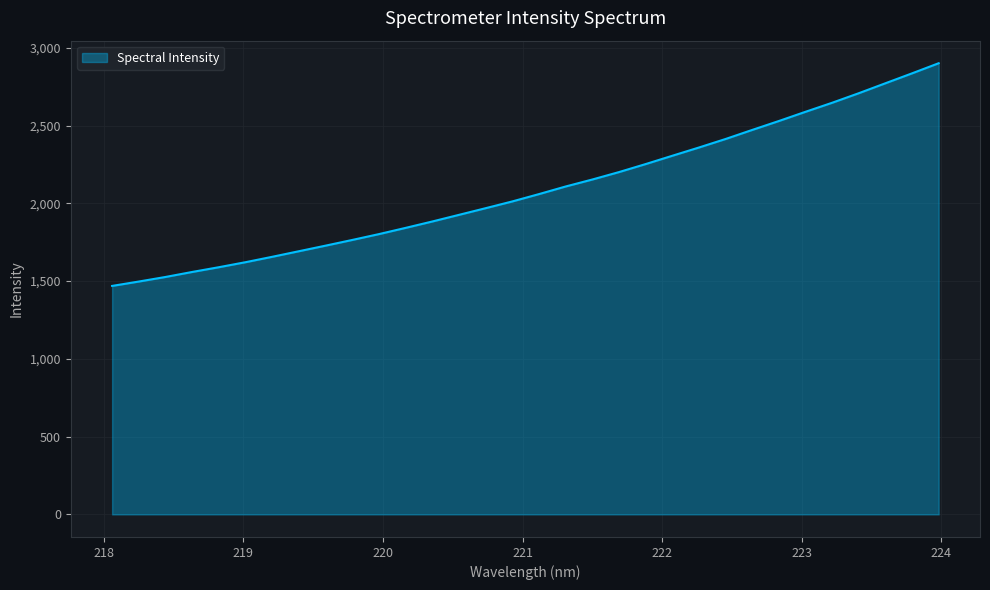

How many lines are shown in the chart?

1